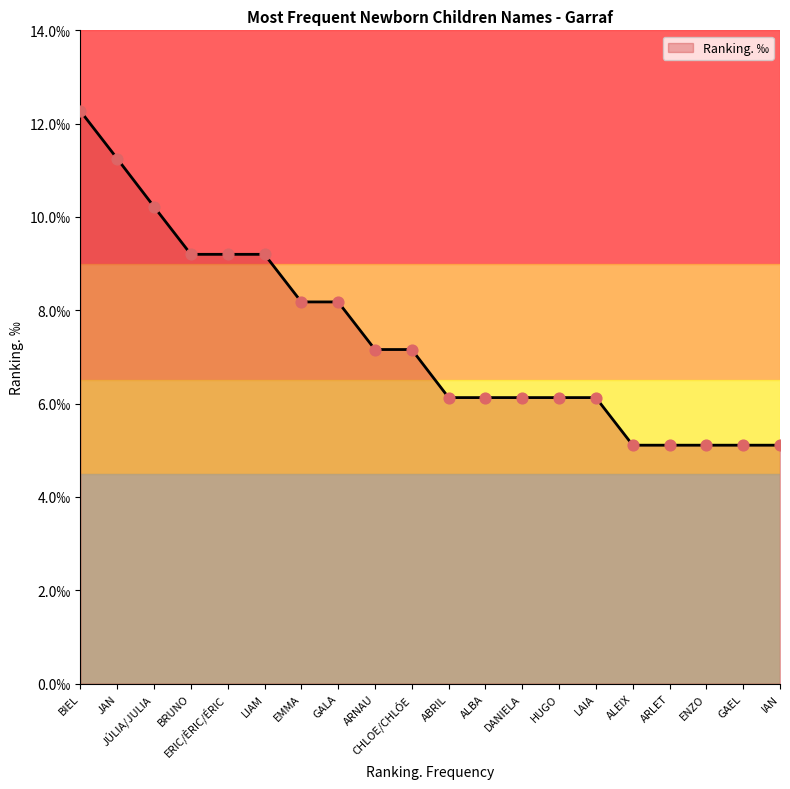

Approximately how many times larger is the value at ARNAU compared to HUGO?

1.2